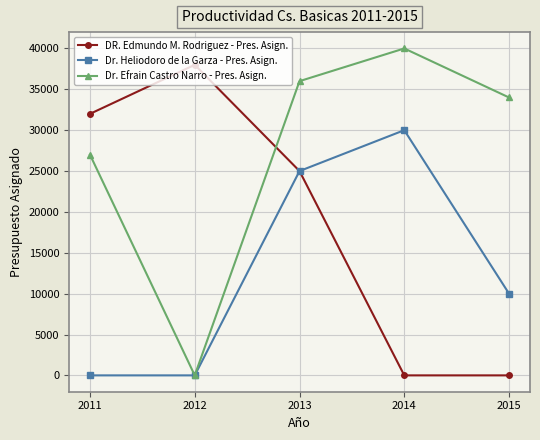

Where is Dr. Heliodoro de la Garza - Pres. Asign. nearest to the value 15000?

2015